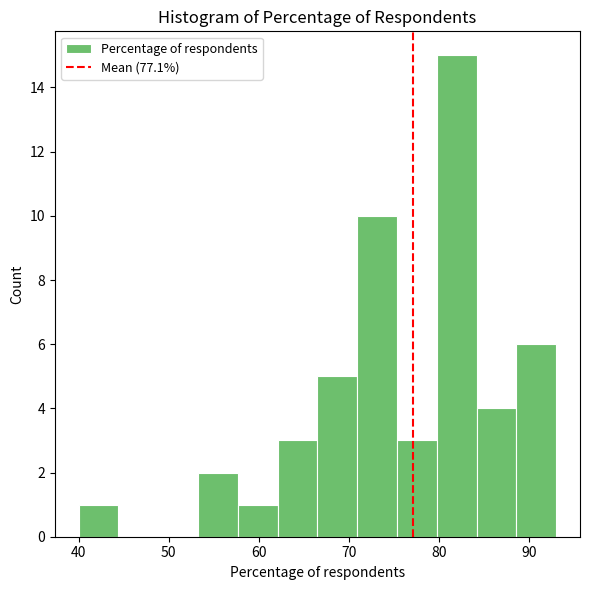

Reading left to right, transcribe this chart: for each bar, give the range it covers on the x-axis and its height. Neither the bar edges nor the heights are printed on the chart, so give them approximately, as read against the axes.

40 to 44: 1
44 to 49: 0
49 to 53: 0
53 to 58: 2
58 to 62: 1
62 to 67: 3
67 to 71: 5
71 to 75: 10
75 to 80: 3
80 to 84: 15
84 to 89: 4
89 to 93: 6